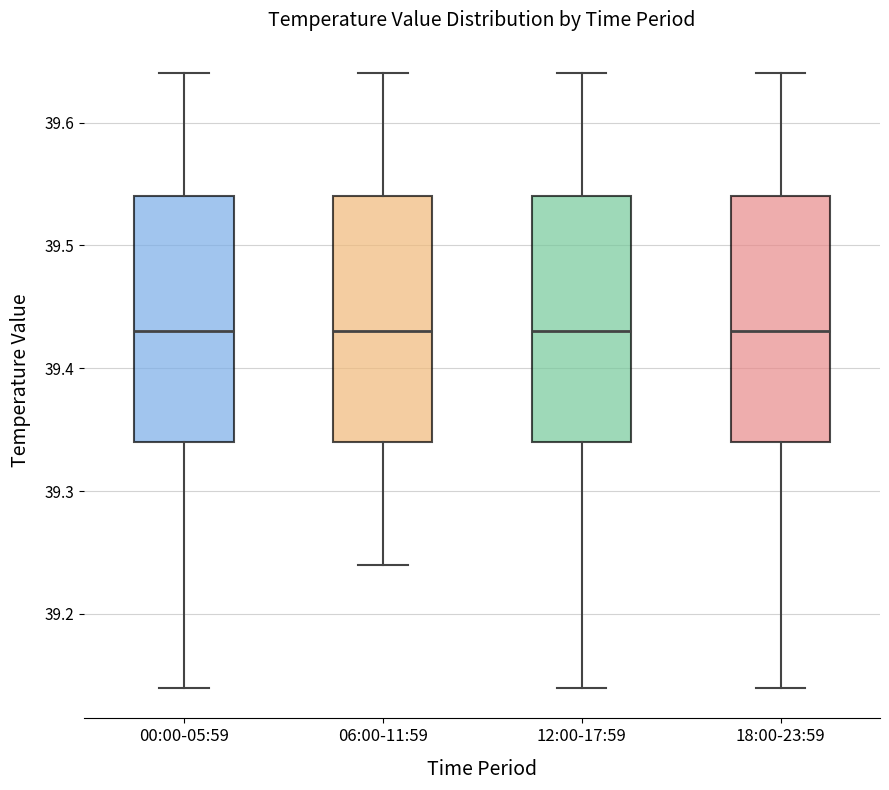

Where does the upper whisker of the box for 00:00-05:59 end on the y-axis? The values are not printed on the chart, so give them approximately, as read against the axis.

39.64